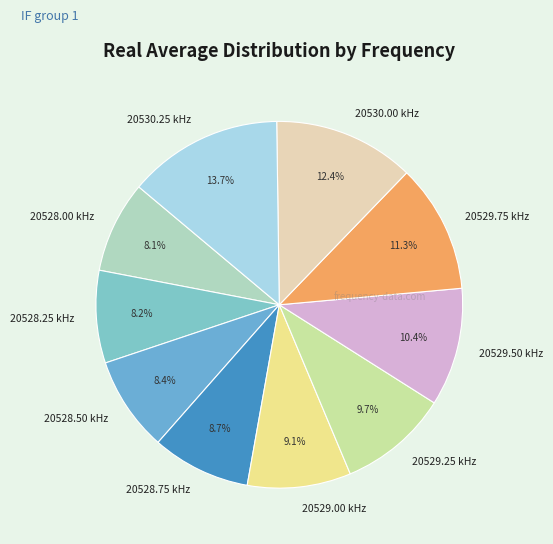

Is 20529.50 kHz the majority of the pie?

No